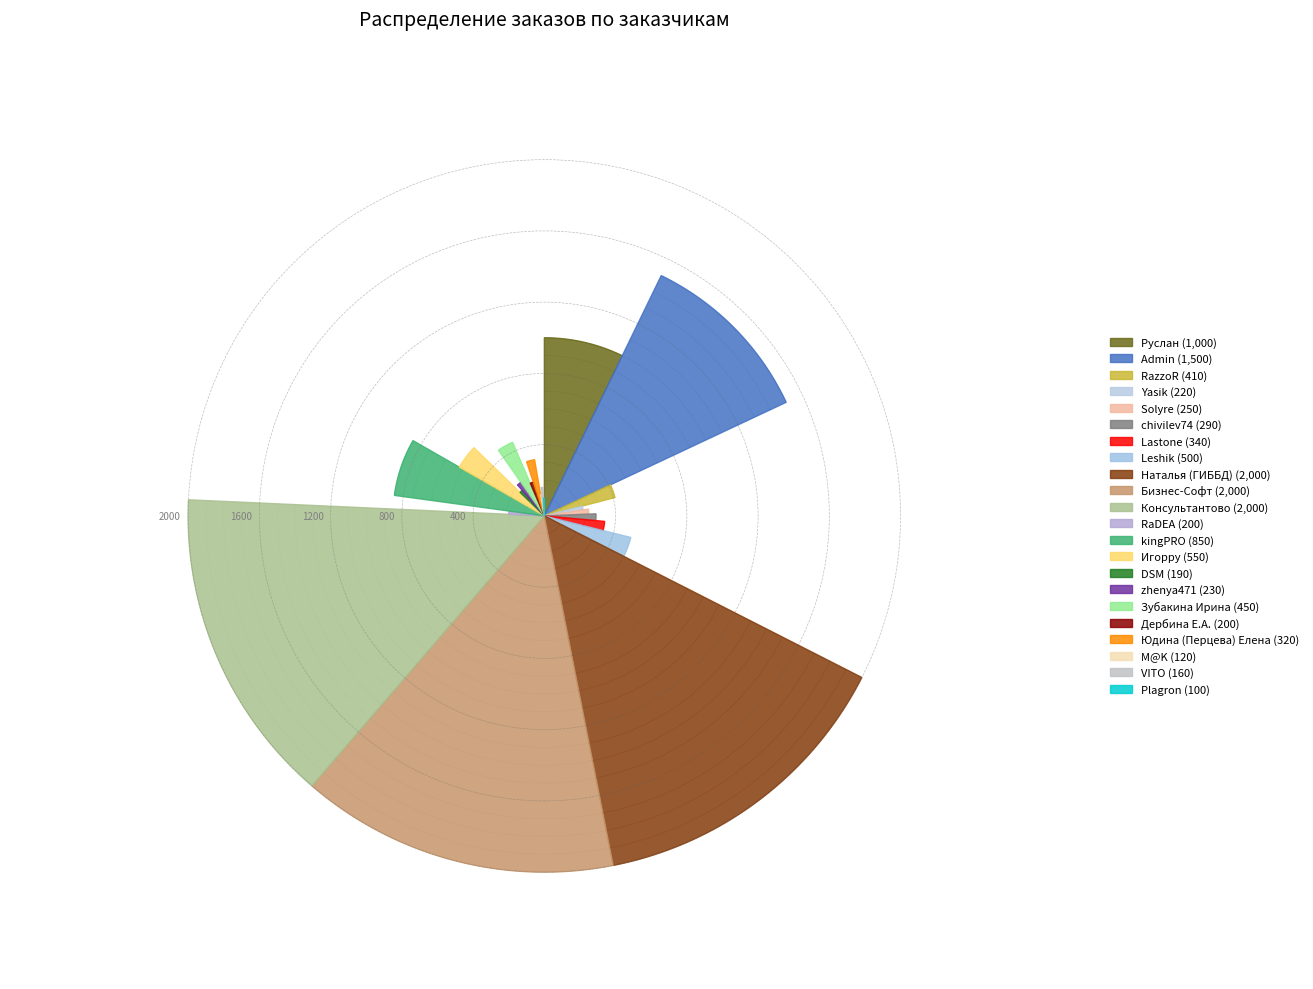

Which category has the biggest portion of the pie?

Наталья (ГИББД)